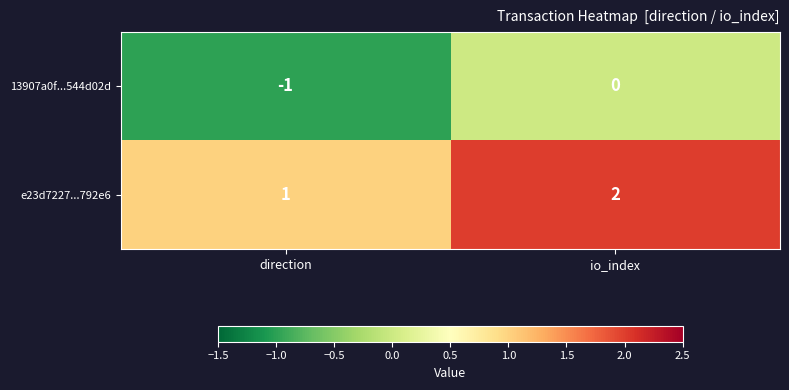

Which series has the largest total across all categories?

e23d7227...792e6